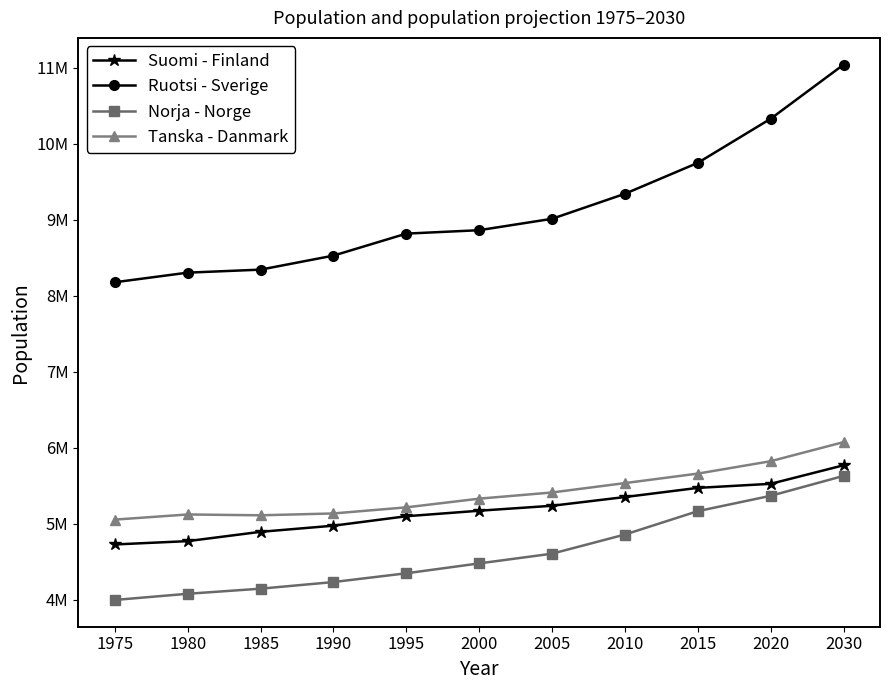

What is the difference between the Tanska - Danmark values at 1975 and 2010?

480328